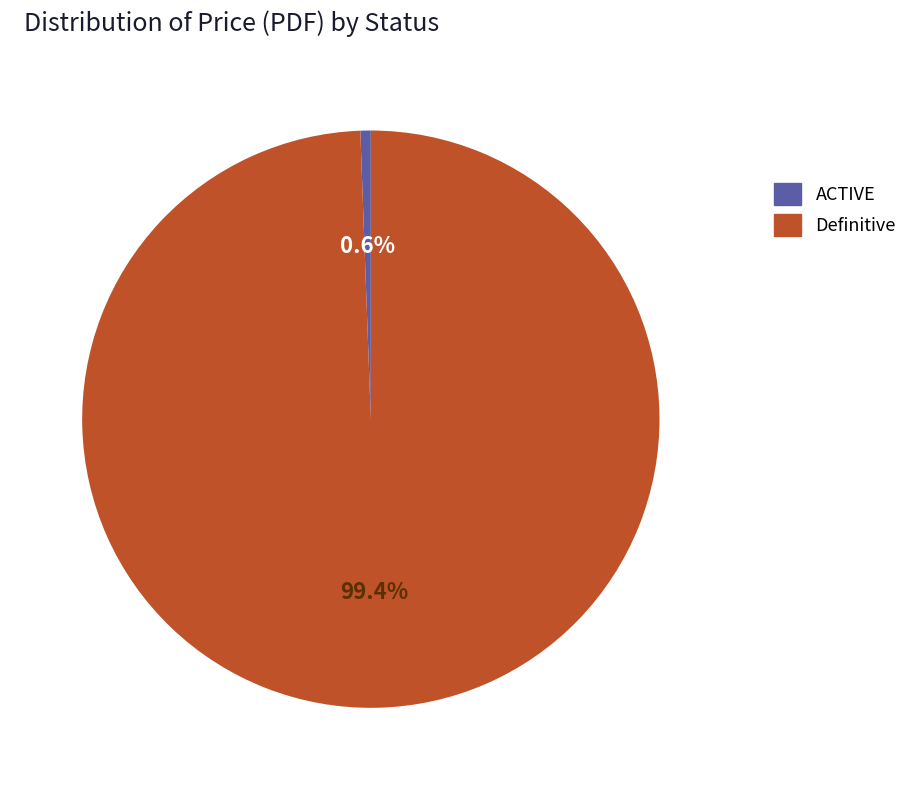

To the nearest percent, what is the difference between the largest and smallest slice percentages?

99%